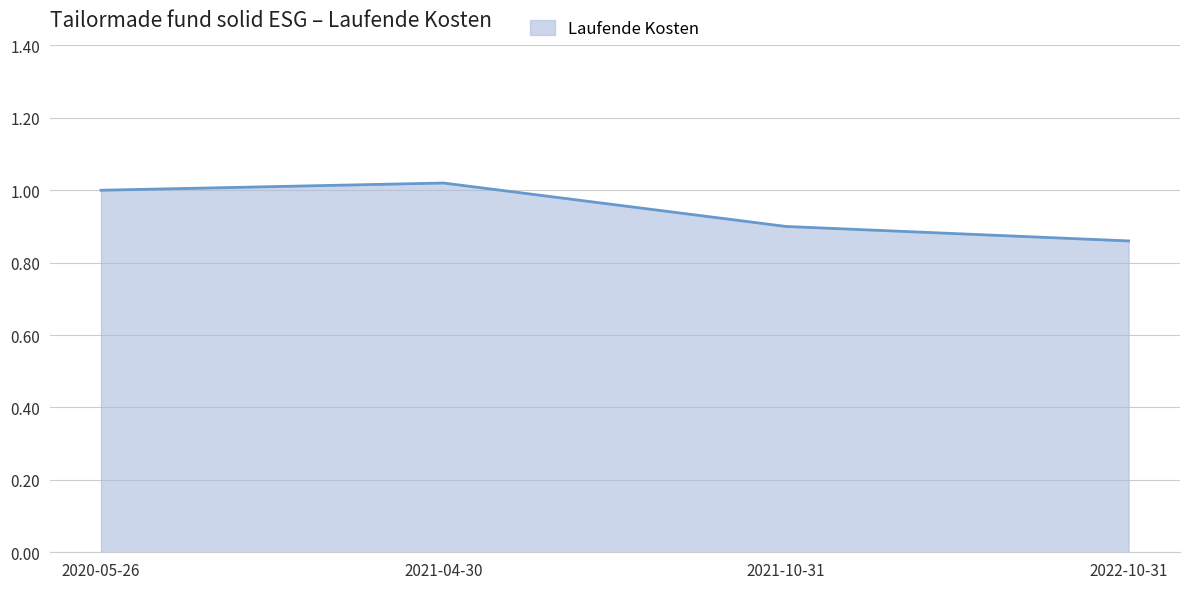

How many values are below 1?

2